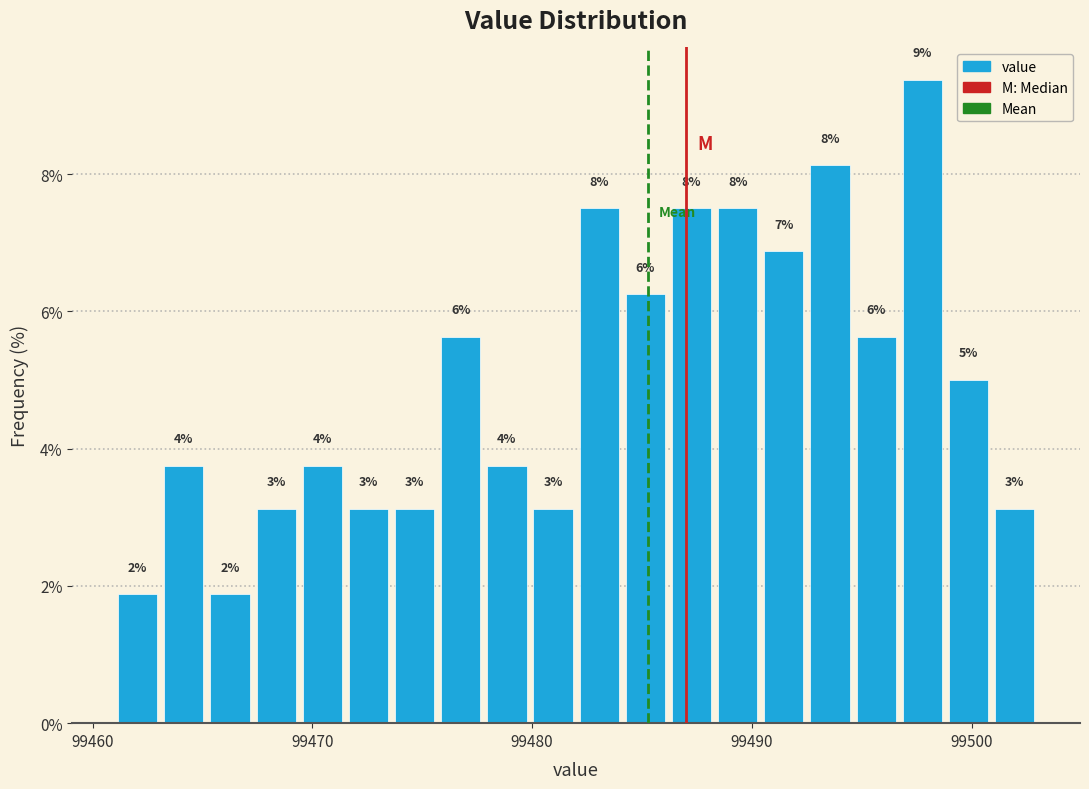

Read against the x-axis, roughly where is the centre of the tallest bar?

99498